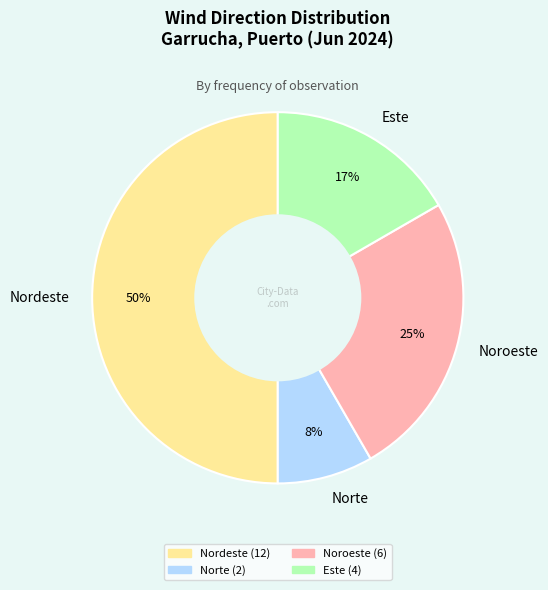

How many segments does this pie chart have?

4